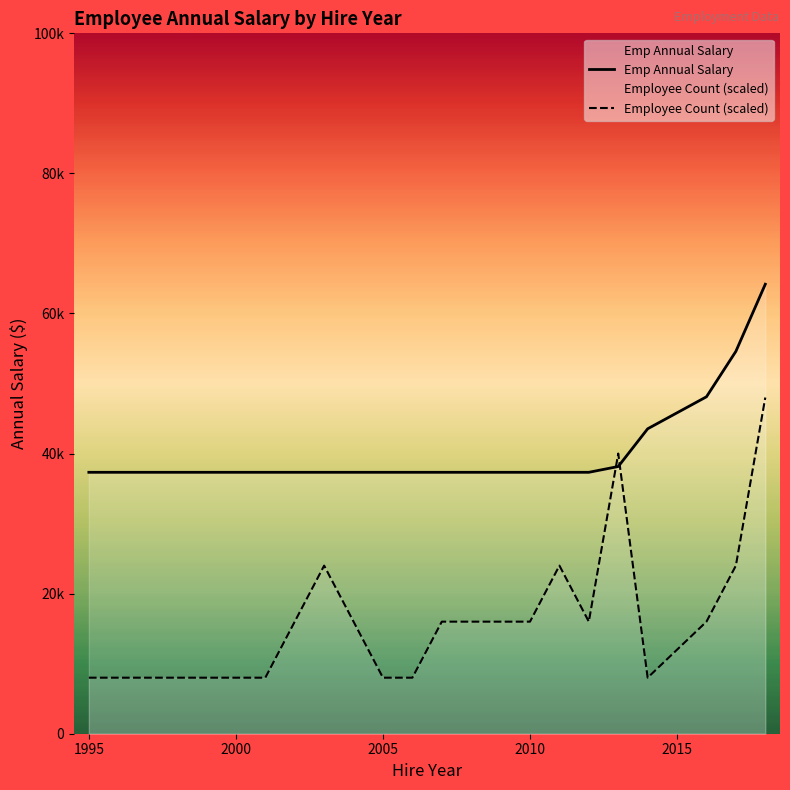

List the series in order of their peak value, lowest first.

Employee Count (scaled), Emp Annual Salary